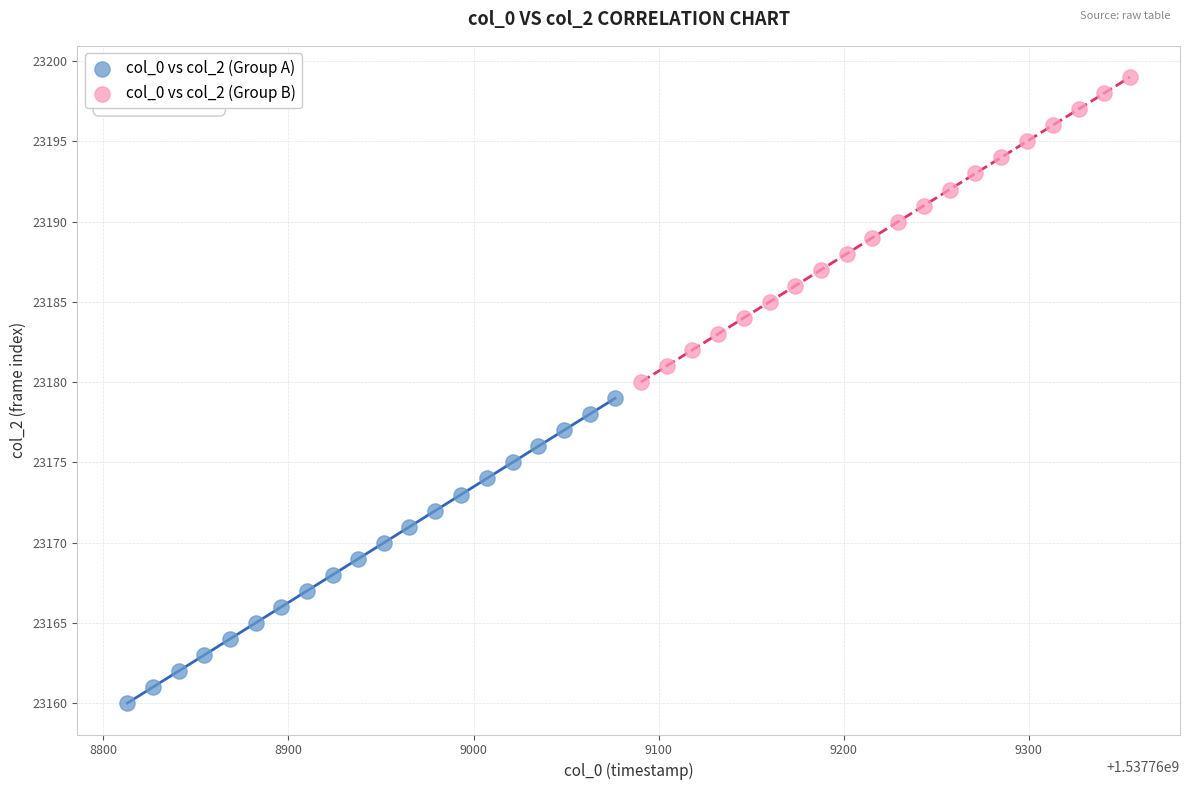

Which series reaches the maximum Y coordinate?

col_0 vs col_2 (Group B)